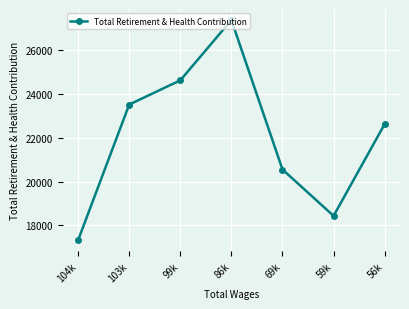

The value at 103k is 38409. True or false?

False